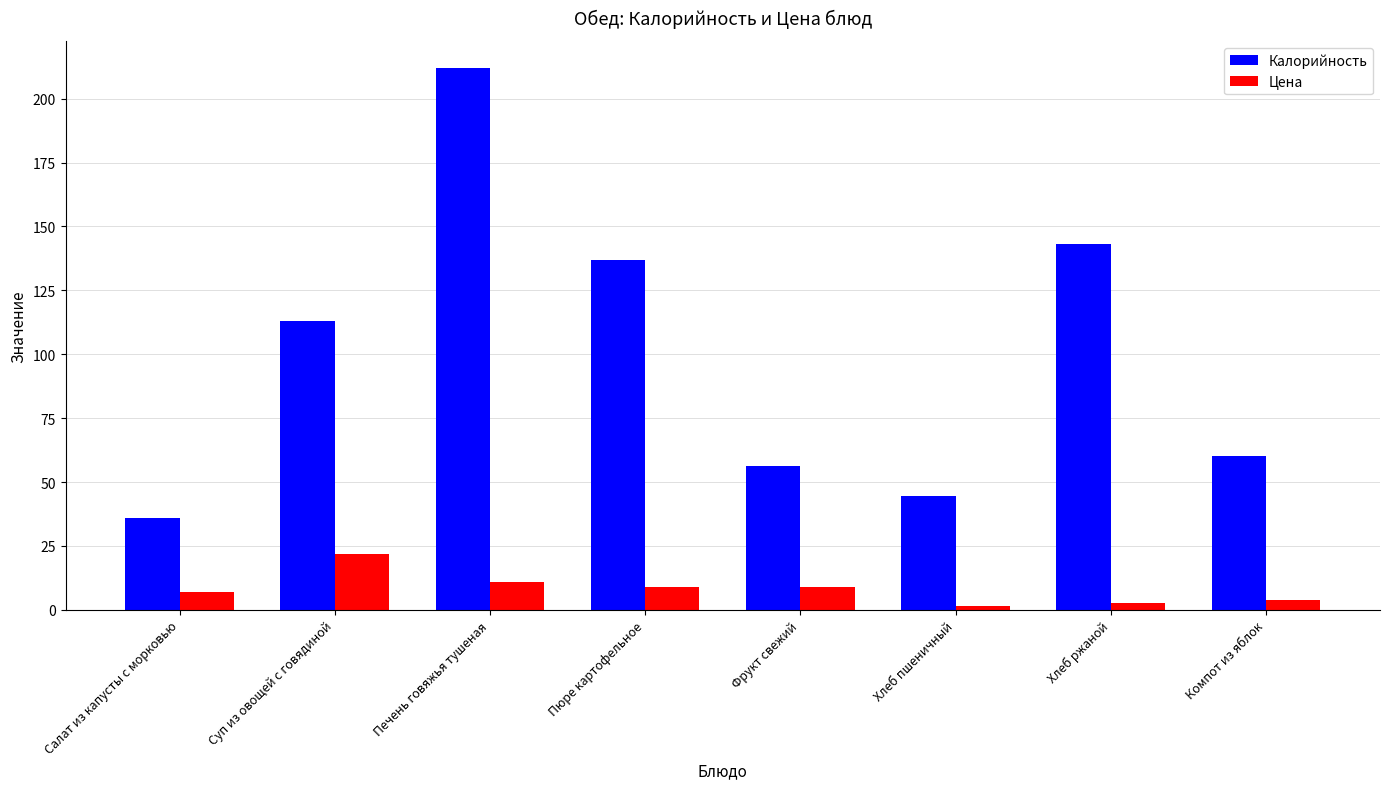

Does the chart contain stacked bars?

No